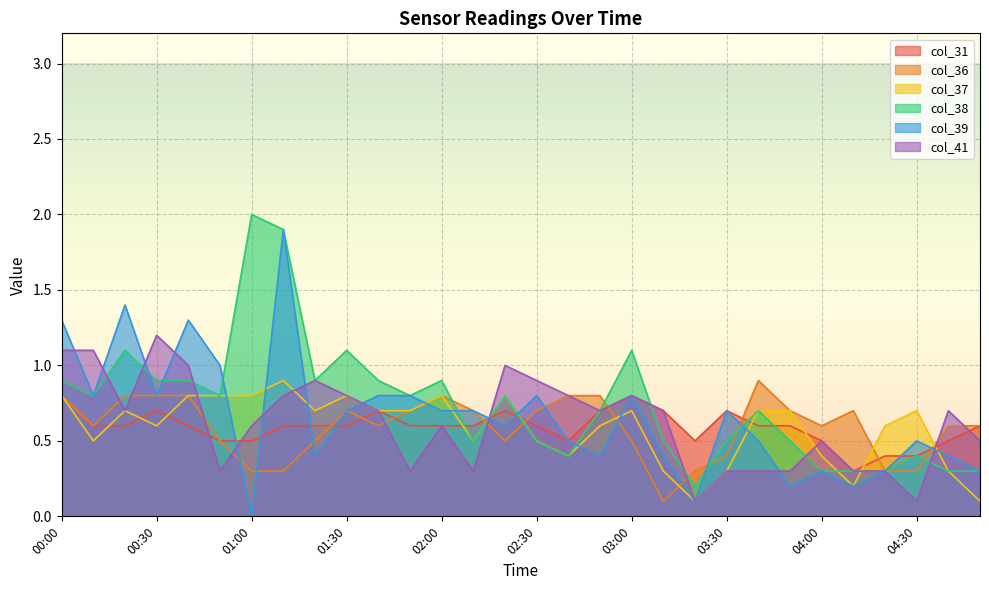

How many lines are shown in the chart?

6